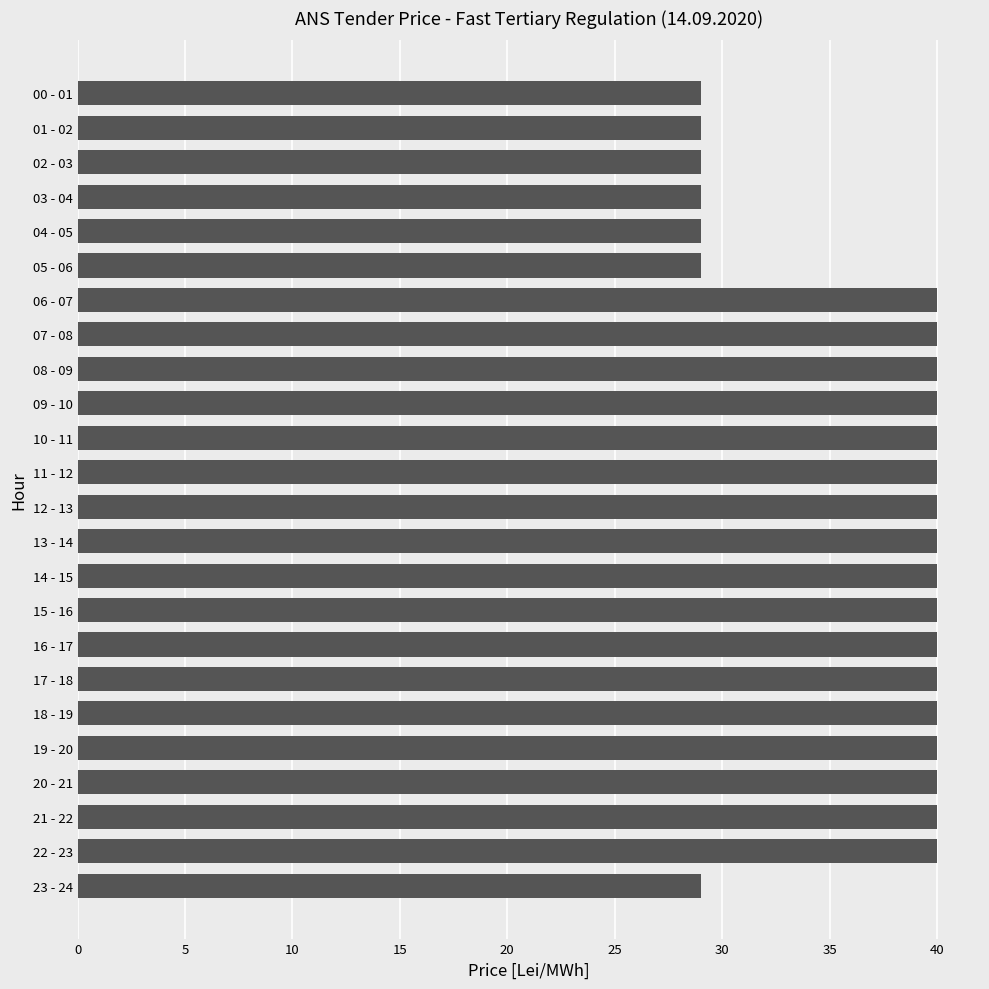

What is the average value?

37